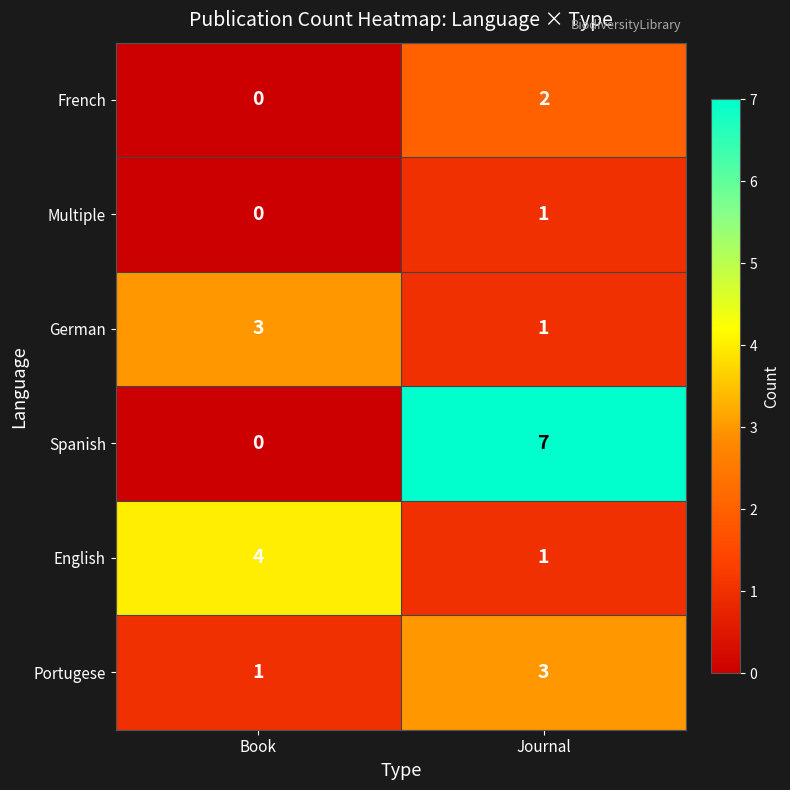

The value of German at Journal is 1. True or false?

True